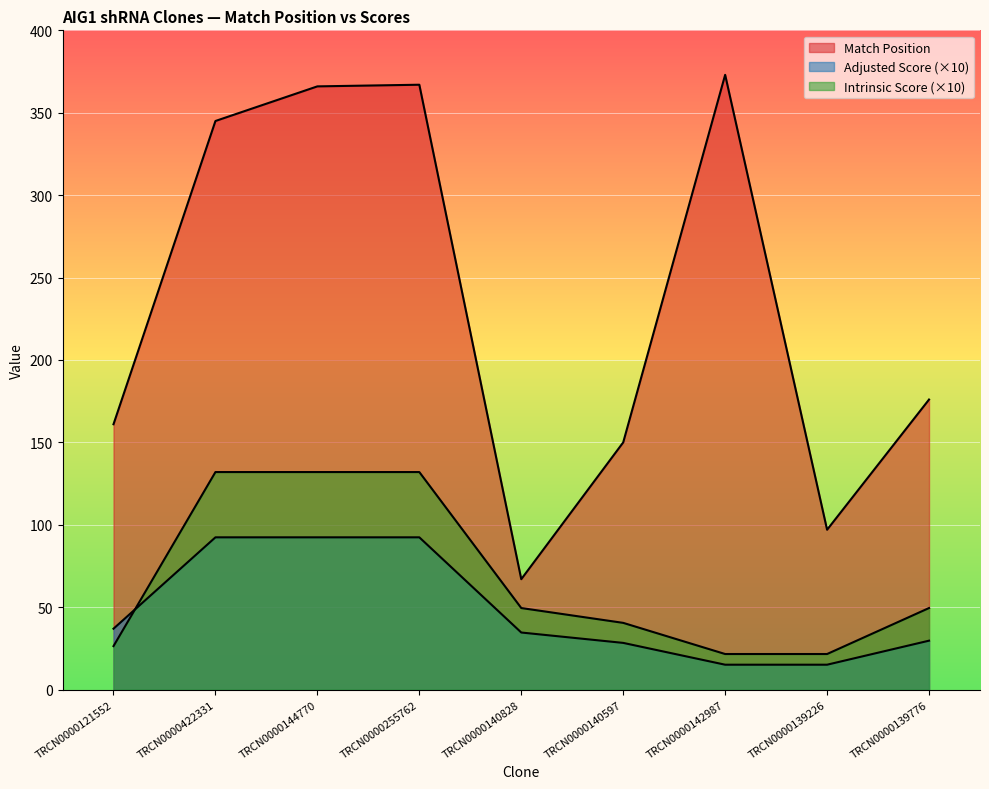

The value of Intrinsic Score at TRCN0000140828 is 49.5. True or false?

True